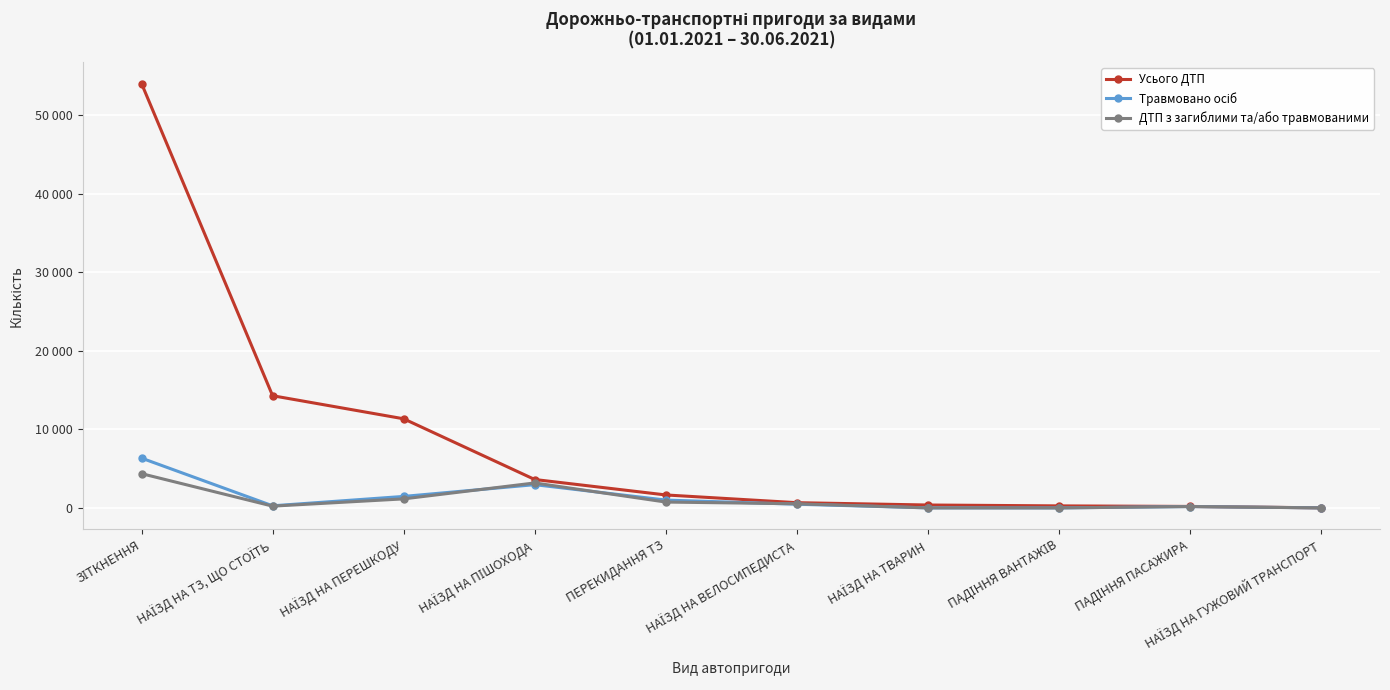

The value of Усього ДТП at НАЇЗД НА ТЗ, ЩО СТОЇТЬ is 20167. True or false?

False